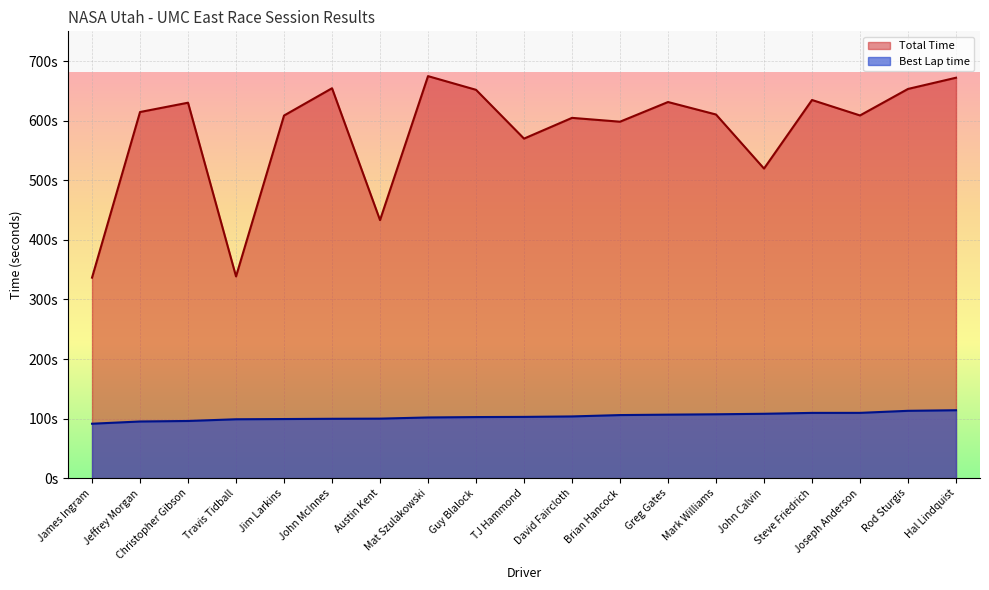

What is the approximate value of Best Lap time at Jeffrey Morgan?

95.2